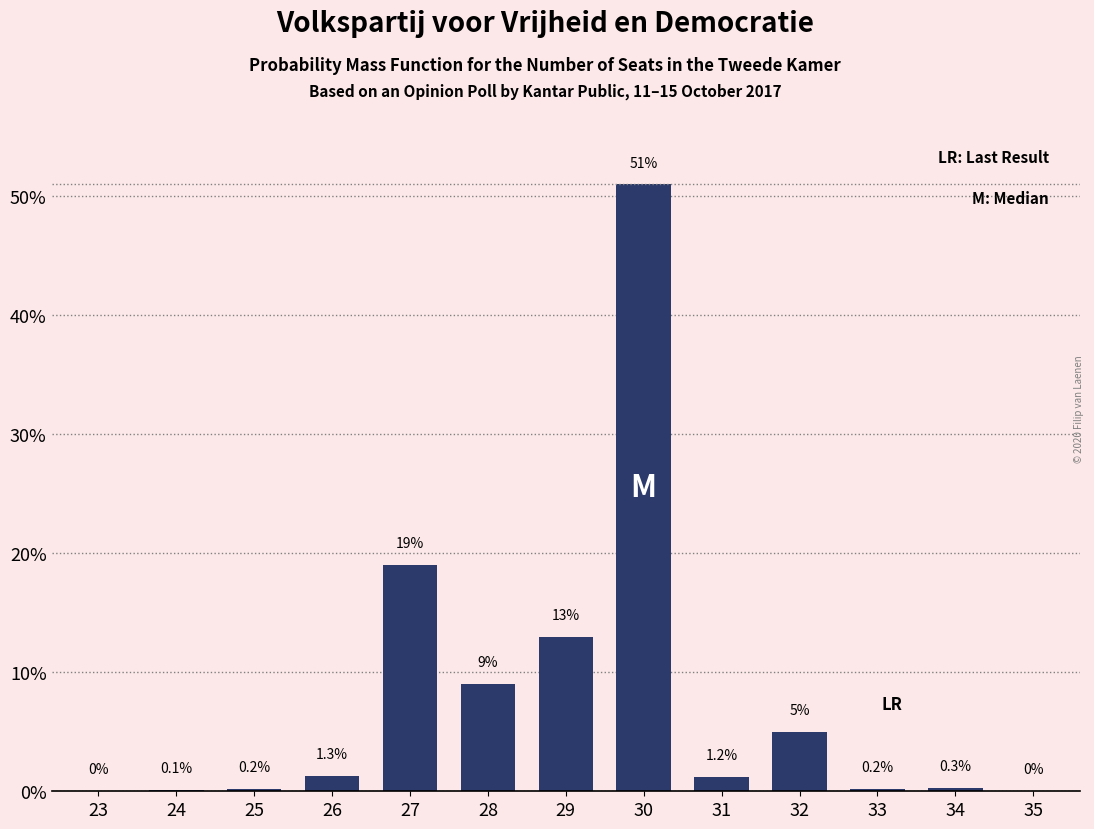

Reading left to right, transcribe all the data shown in this chart.

23=0.0	24=0.1	25=0.2	26=1.3	27=19.0	28=9.0	29=13.0	30=51.0	31=1.2	32=5.0	33=0.2	34=0.3	35=0.0